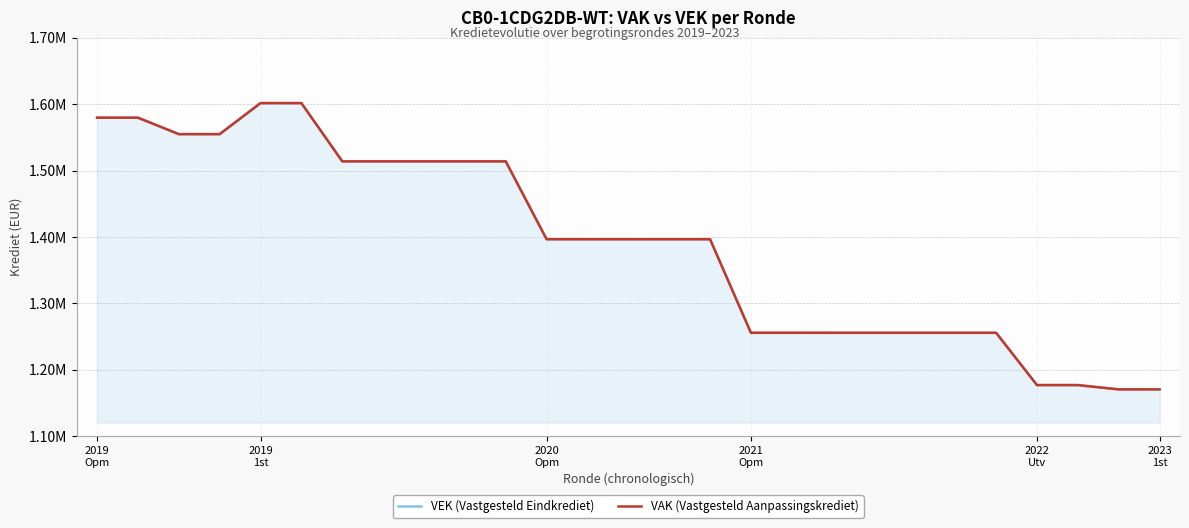

What is the highest value of the VAK (Vastgesteld Aanpassingskrediet) series?

1601767